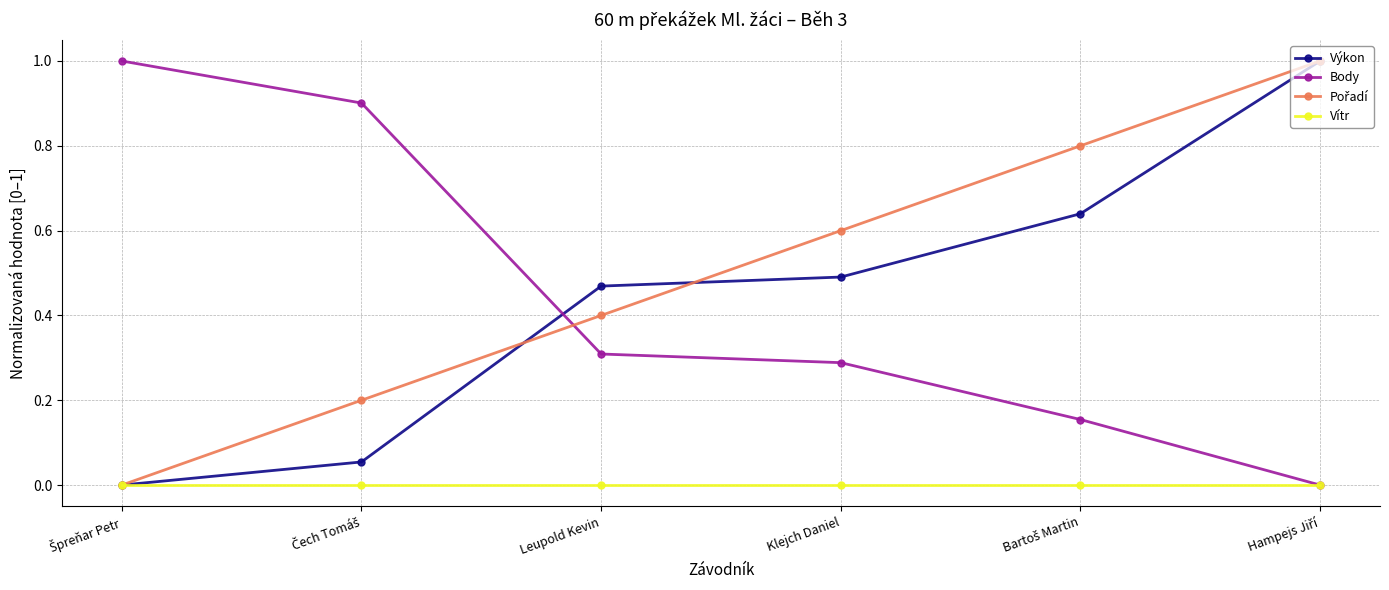

What is the label of the 3rd point from the right?

Klejch Daniel